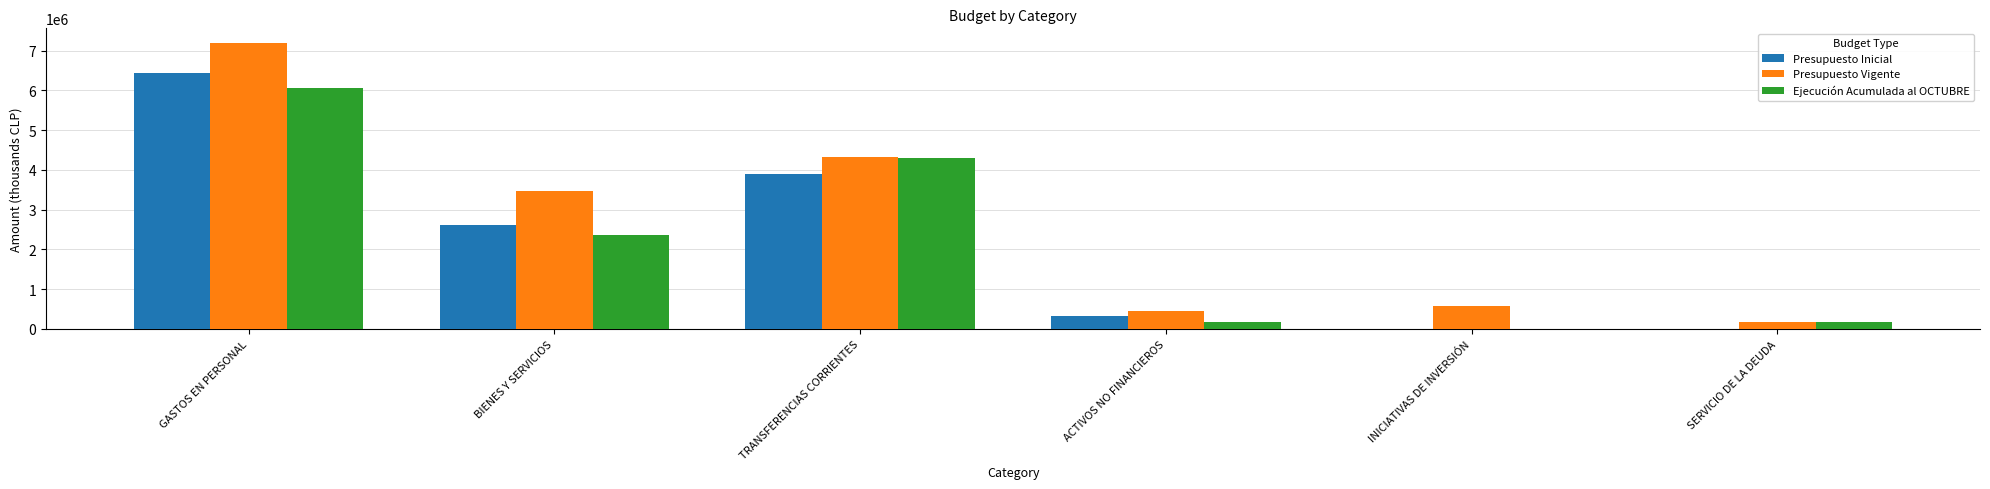

Where is Presupuesto Vigente nearest to the value 3684328?

BIENES Y SERVICIOS